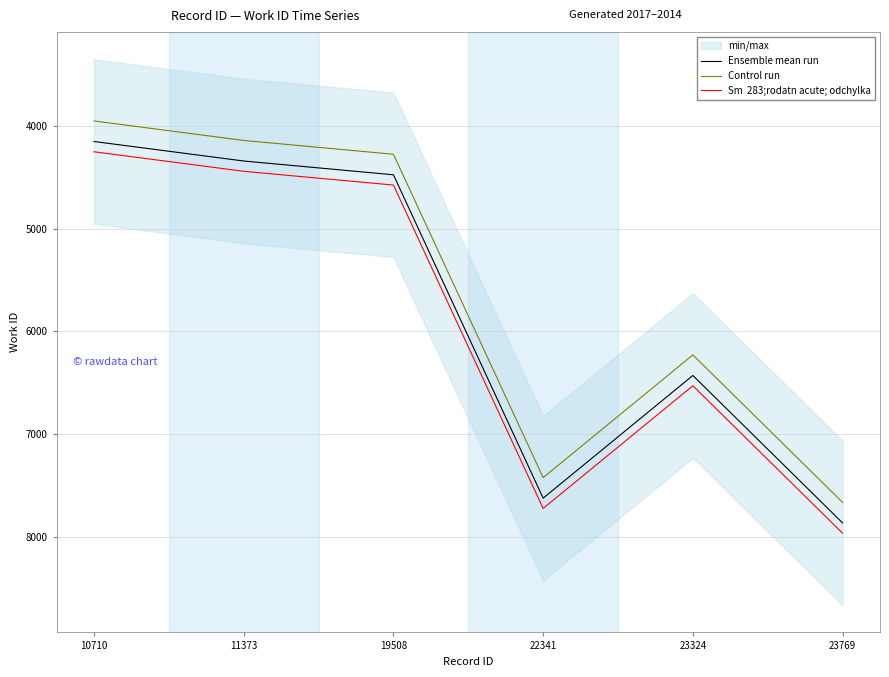

How many data points in Control run are above 6228?

2